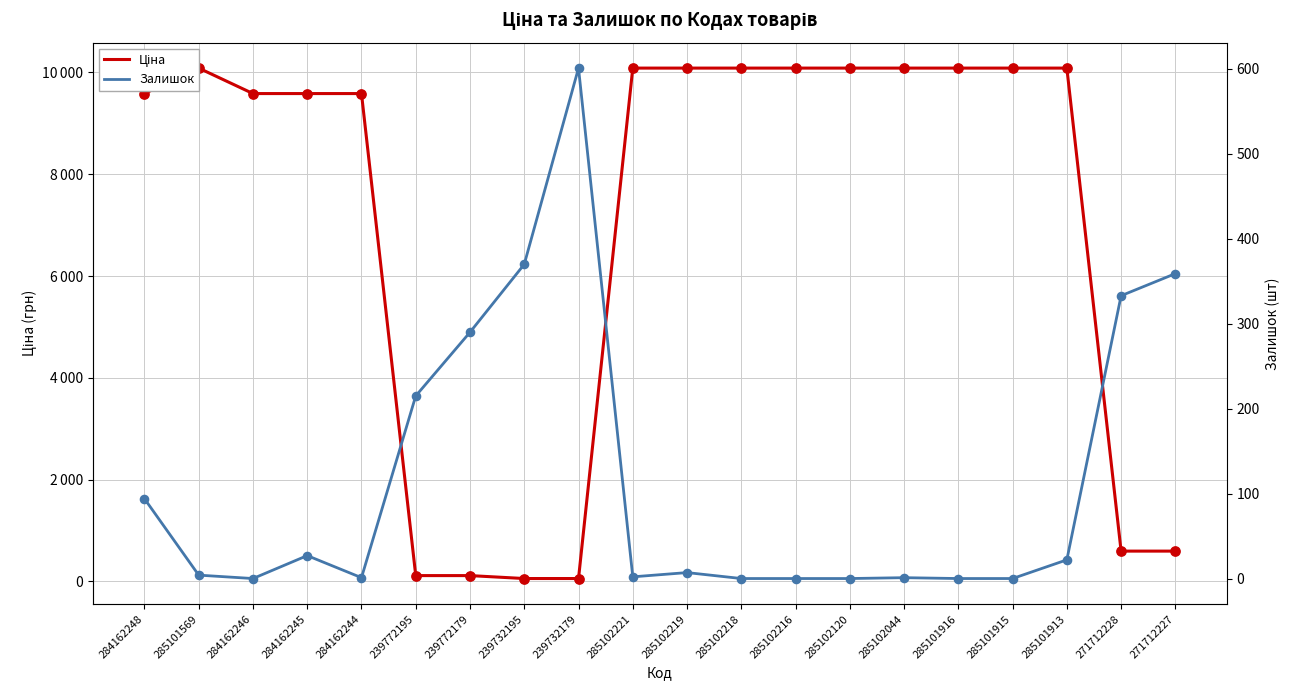

Which series reaches the maximum Y coordinate?

Ціна